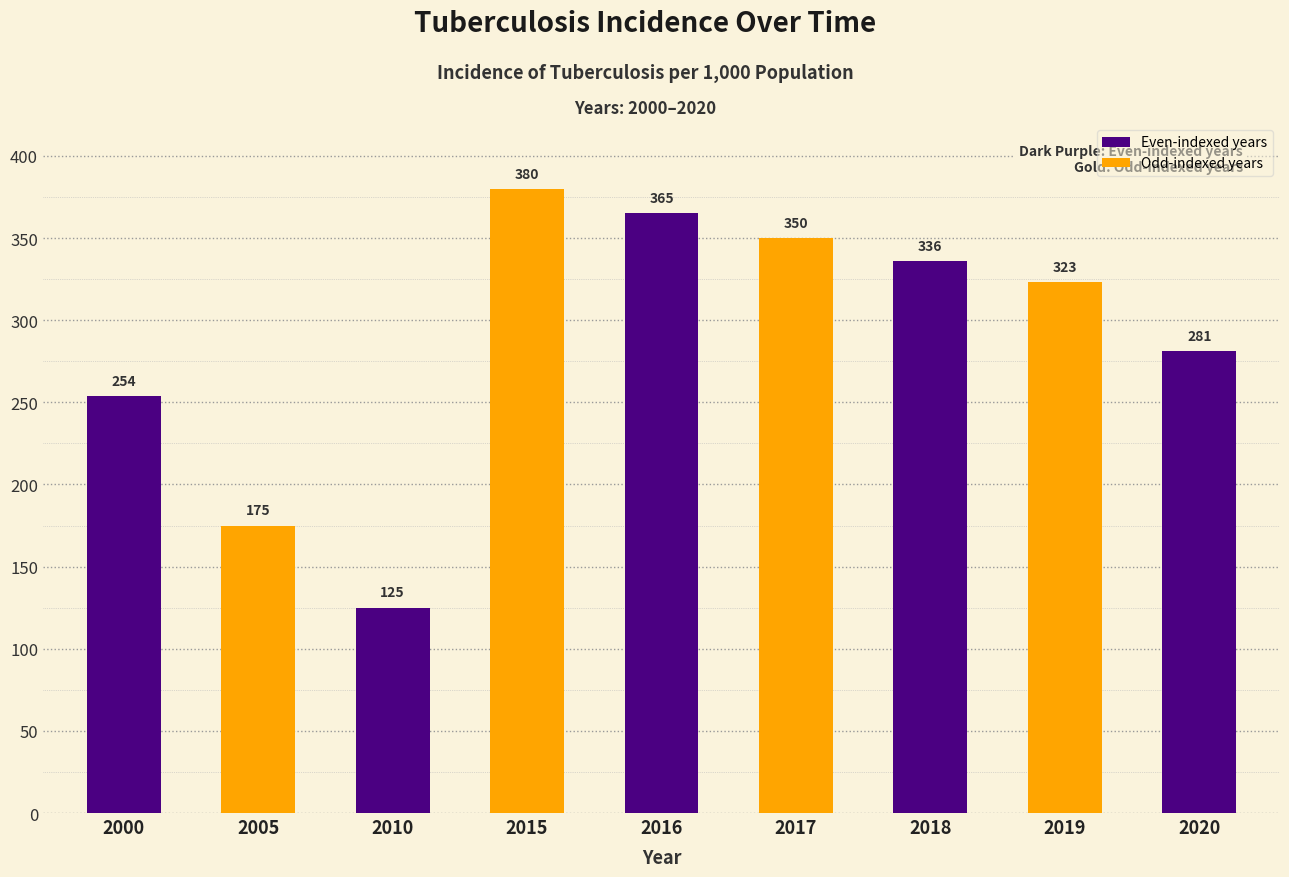

What is the sum of the values at 2020 and 2000?

535